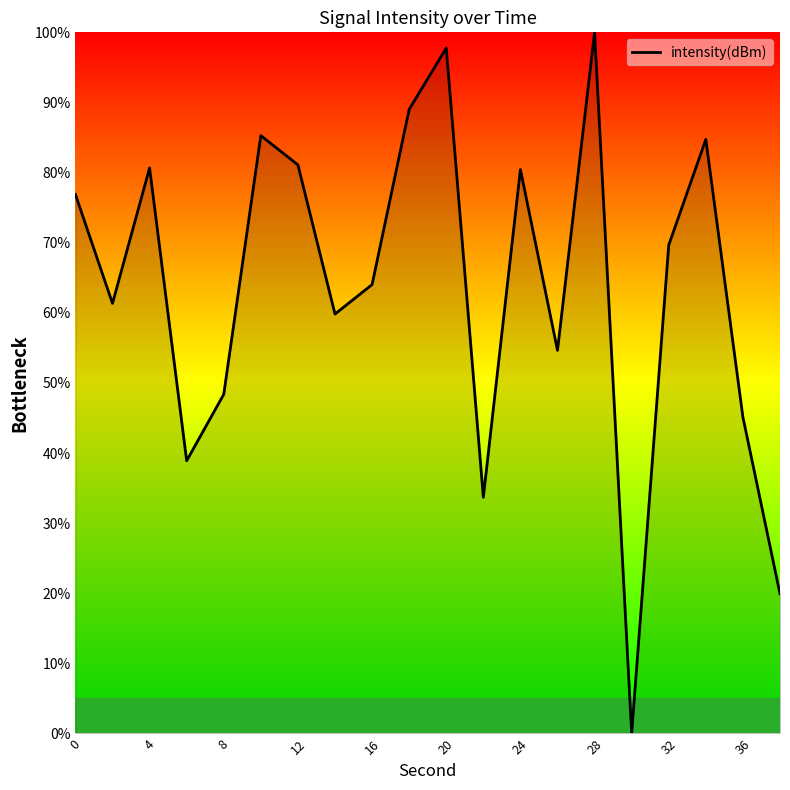

What is the difference between the maximum and minimum values?

100.0